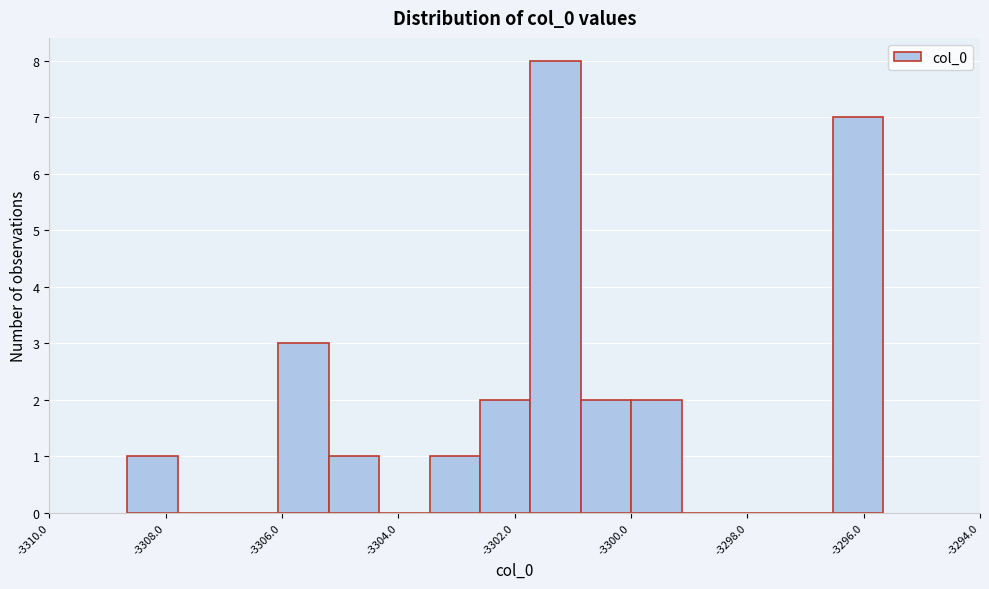

Over which range of the x-axis is the bar tallest?

-3301.8 to -3300.8